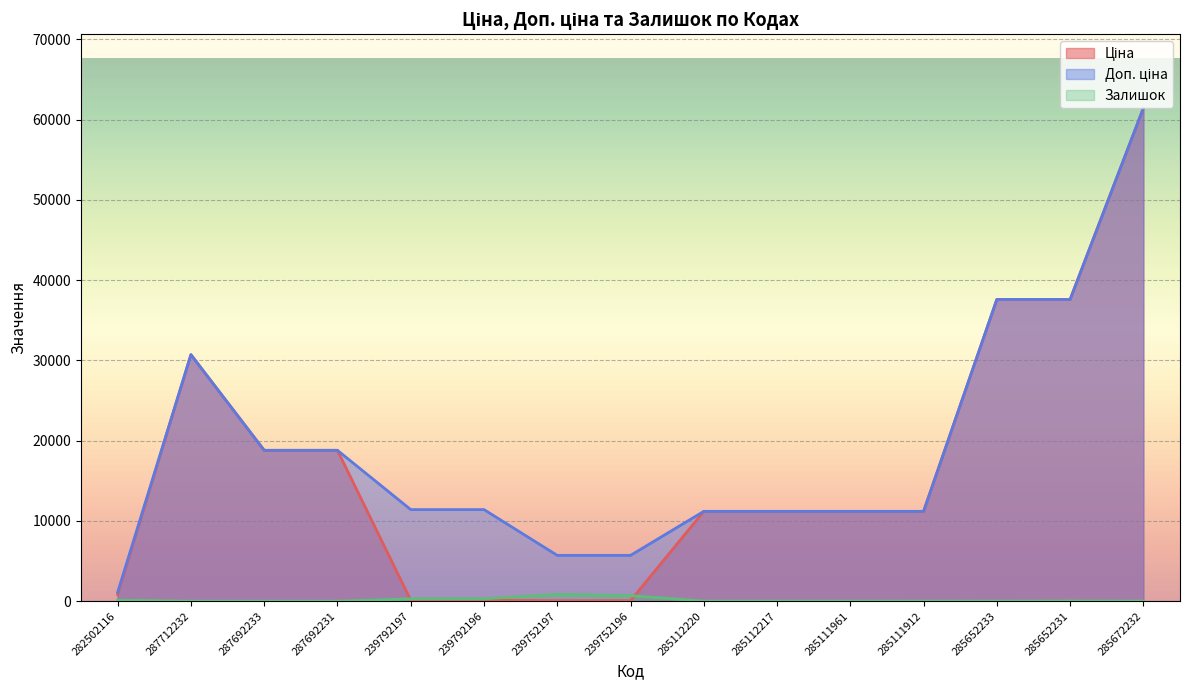

Rank the series at 239792196 from highest to lowest value.

Доп. ціна, Залишок, Ціна